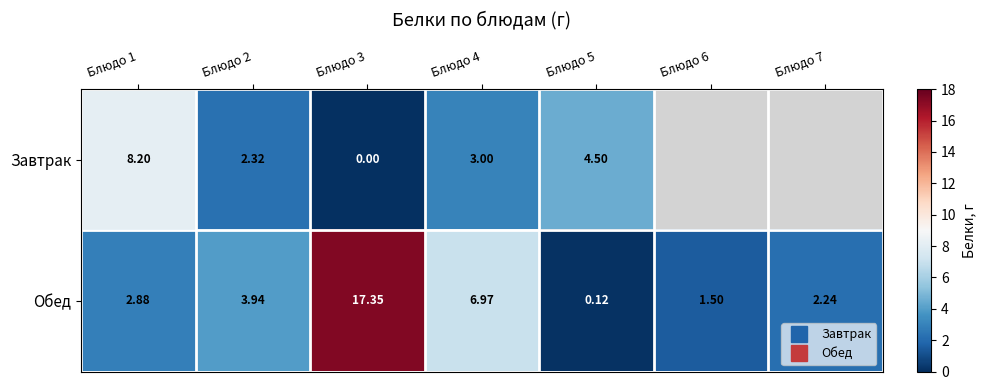

Between Блюдо 1 and Блюдо 4, which is larger?

Блюдо 1